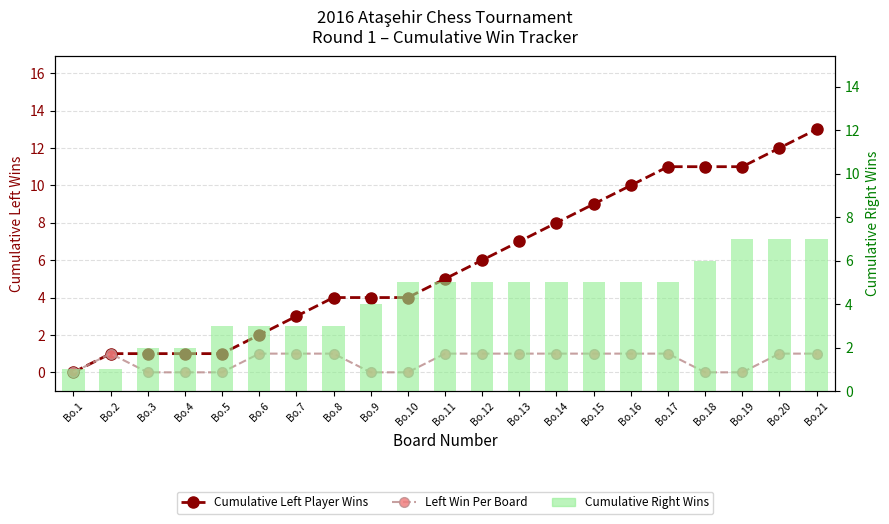

Rank the categories by Cumulative Left Player Wins value from lowest to highest.

Bo.1, Bo.2, Bo.3, Bo.4, Bo.5, Bo.6, Bo.7, Bo.8, Bo.9, Bo.10, Bo.11, Bo.12, Bo.13, Bo.14, Bo.15, Bo.16, Bo.17, Bo.18, Bo.19, Bo.20, Bo.21